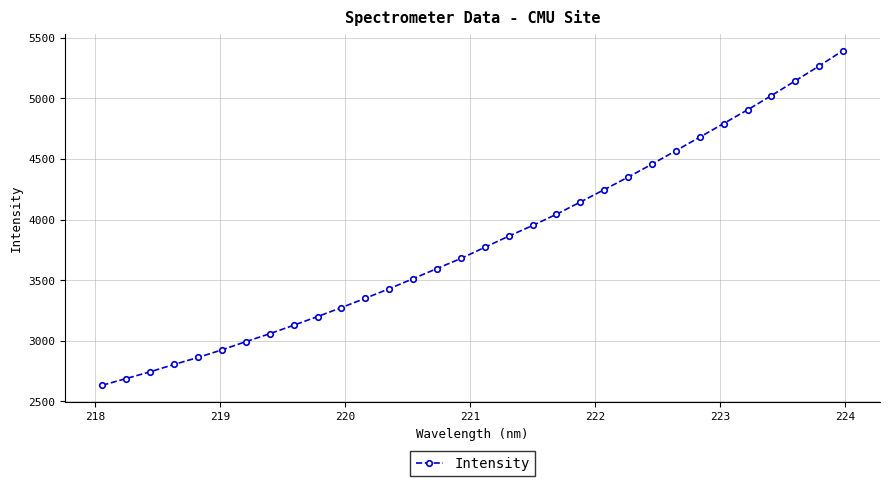

What is the average value?

3828.2